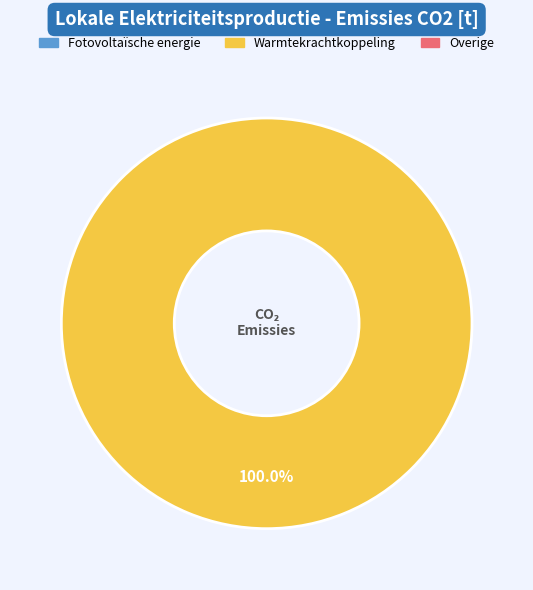

Is there a majority slice in this chart?

Yes